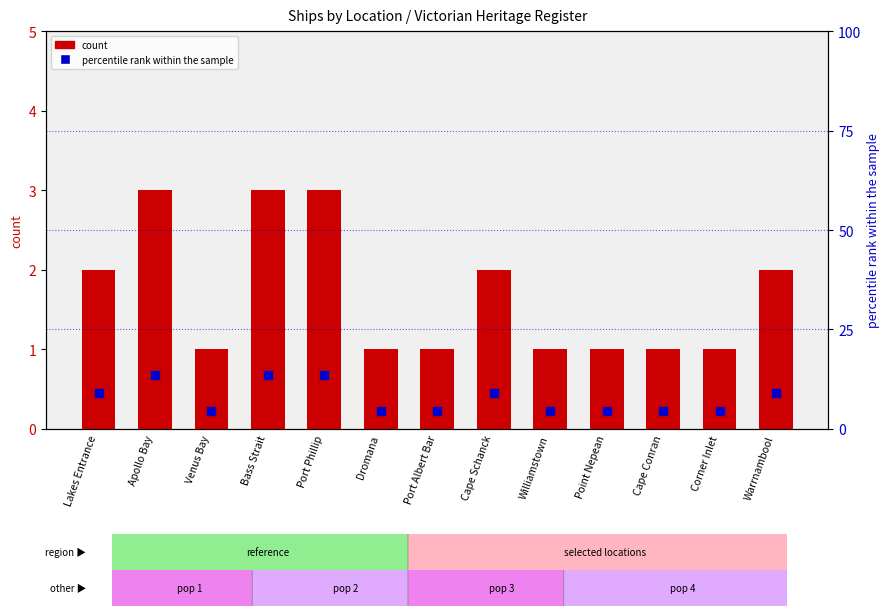

What are all the series names shown in the legend?

count, percentile rank within the sample